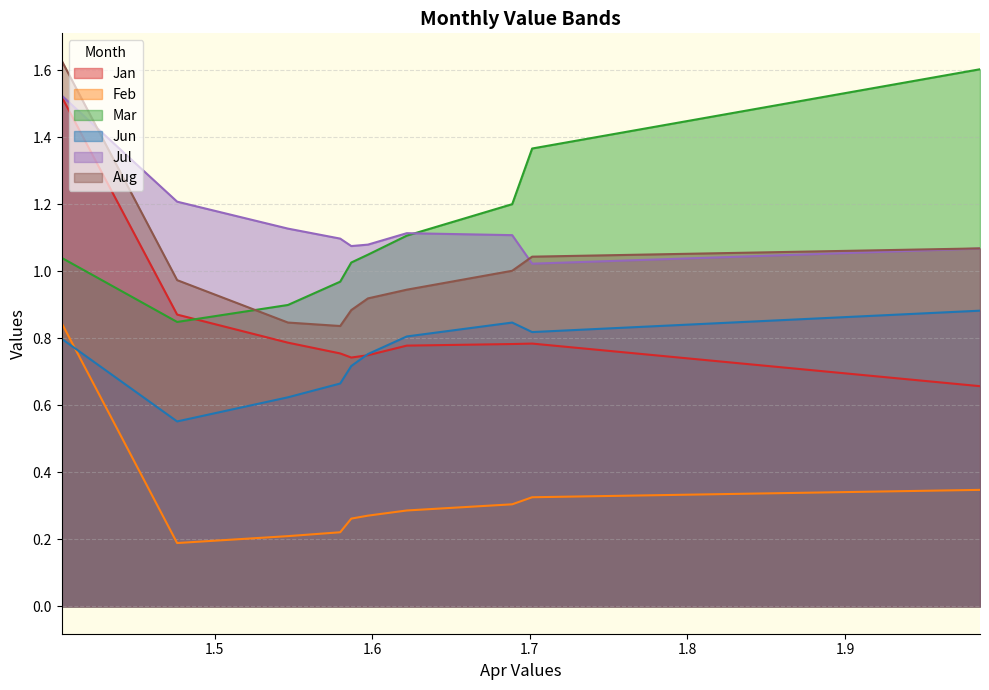

True or false: Jan has more than 2 interior local peaks.

False